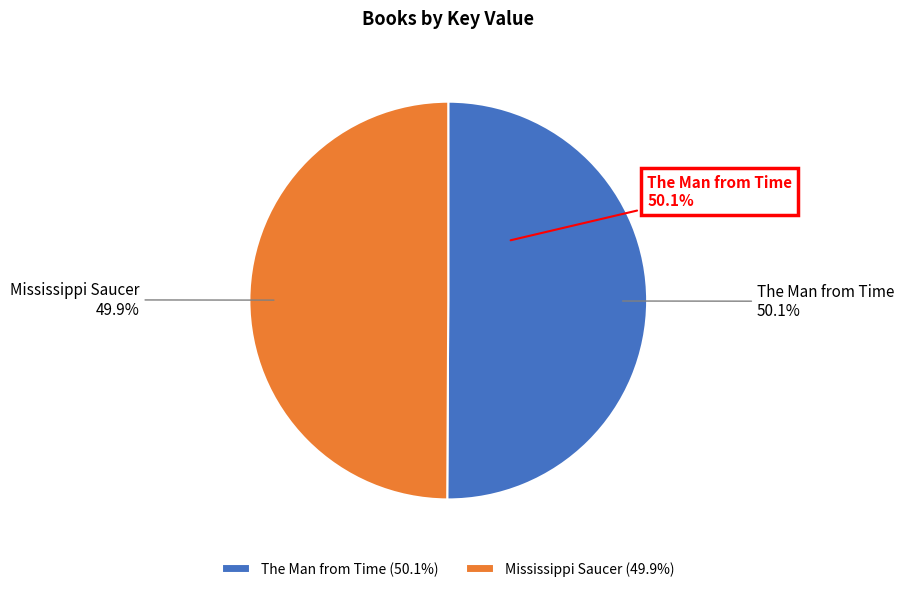

Count the number of slices in the pie.

2